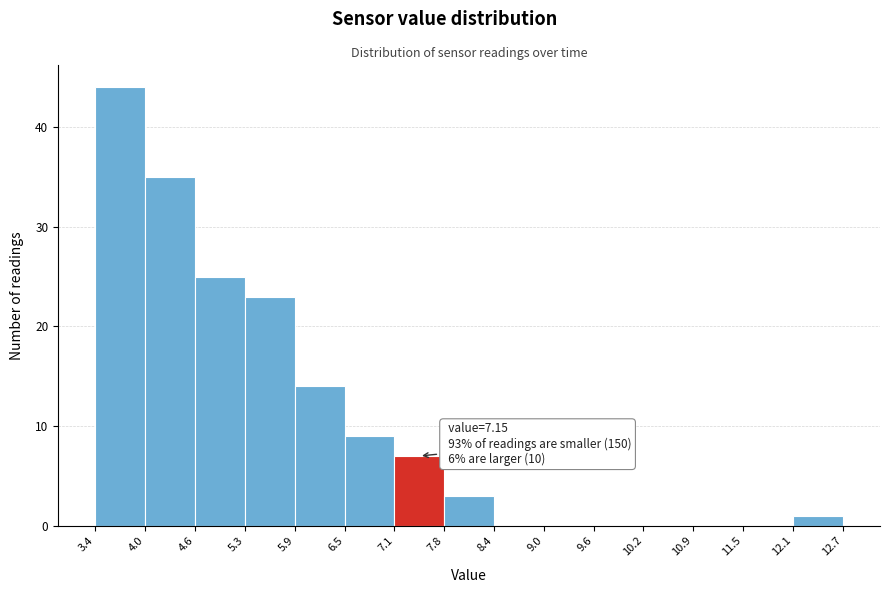

Which range on the x-axis has the tallest bar?

3.4 to 4.0